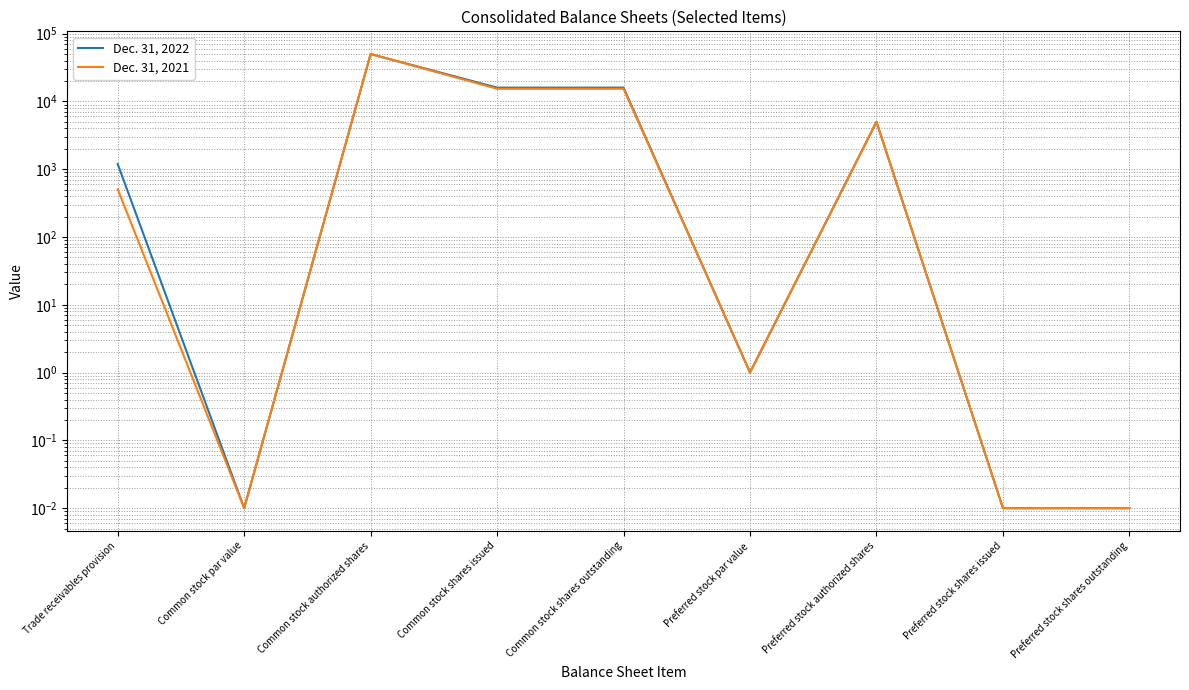

List the series in order of their overall mean, lowest first.

Dec. 31, 2021, Dec. 31, 2022